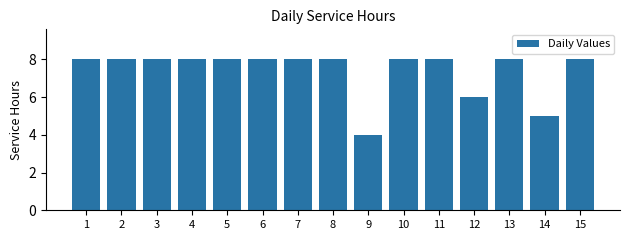

Reading left to right, transcribe all the data shown in this chart.

8	8	8	8	8	8	8	8	4	8	8	6	8	5	8